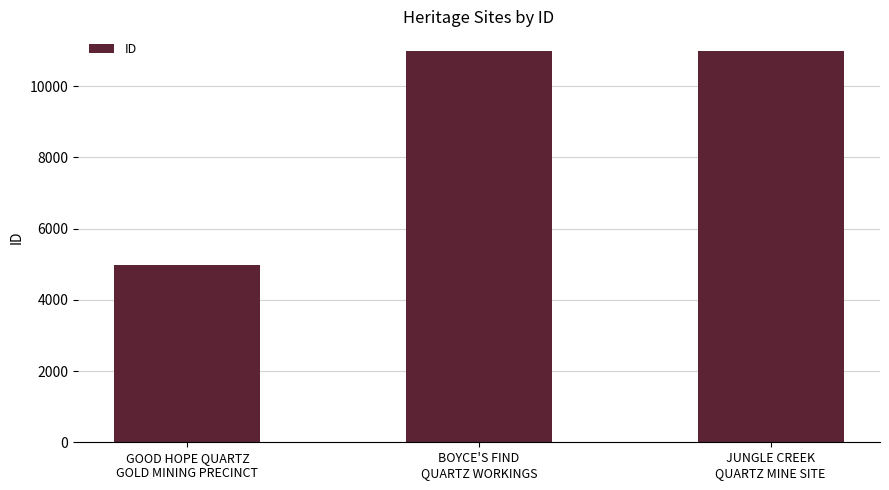

What is the label of the 2nd bar from the left?

BOYCE'S FIND
QUARTZ WORKINGS